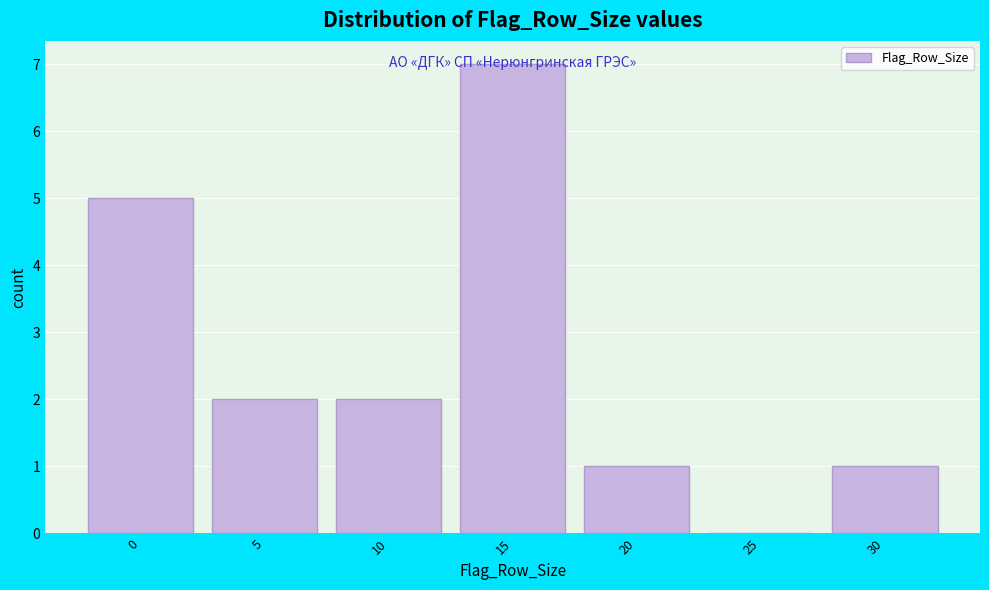

What is the sum of all values?

18